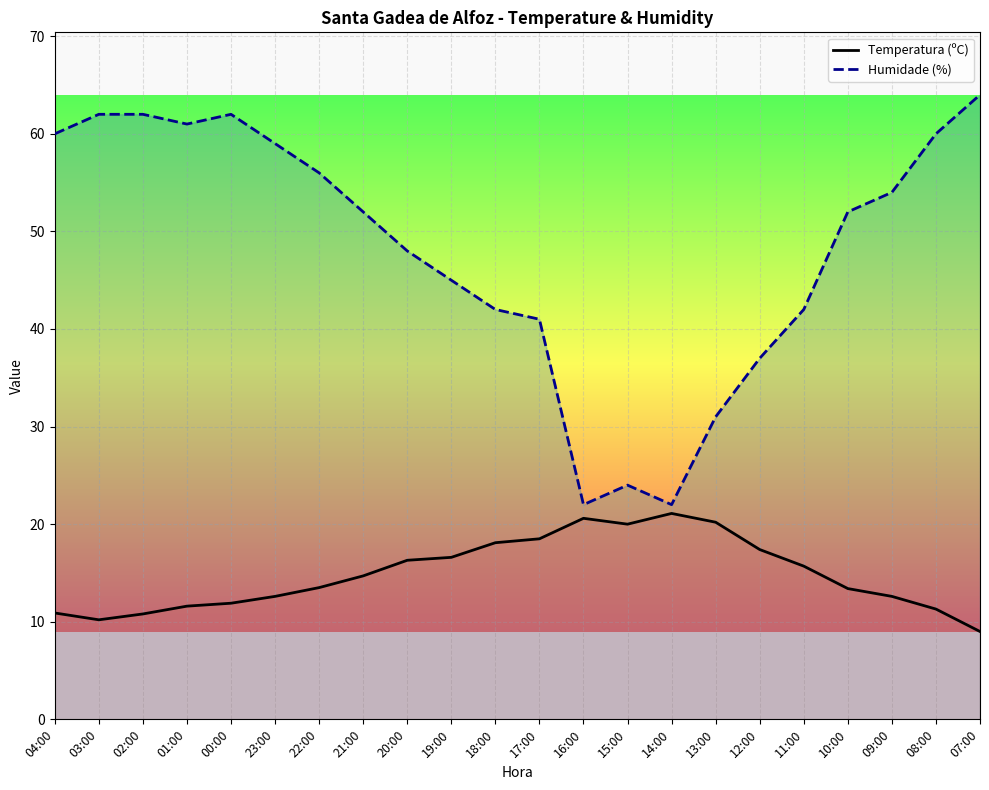

At which label does Temperatura (ºC) first exceed 14?

21:00